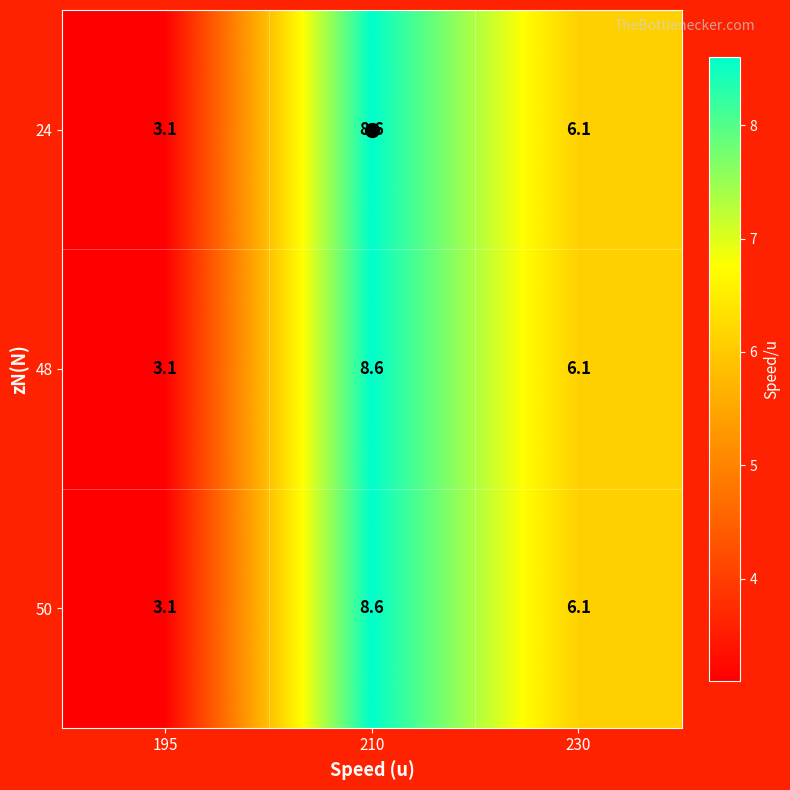

At which label does 24 first exceed 6?

210